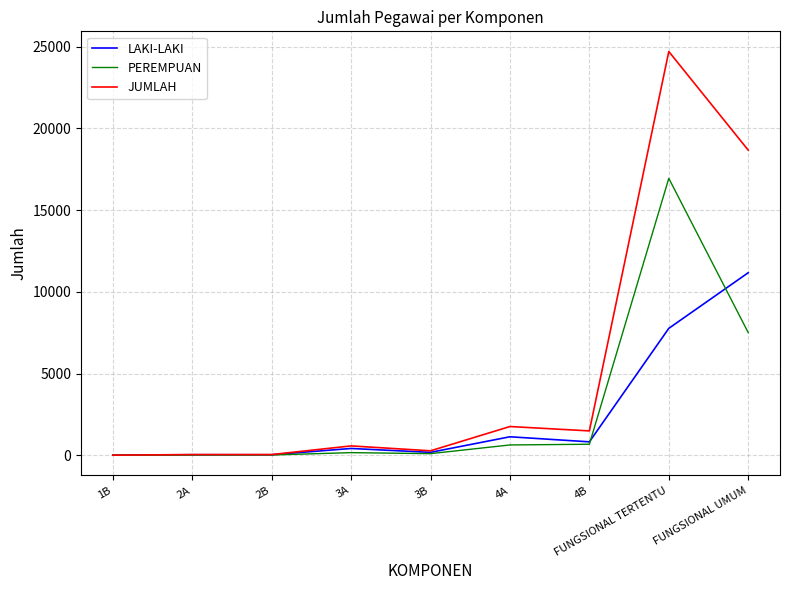

What is the average value of the LAKI-LAKI series?

2391